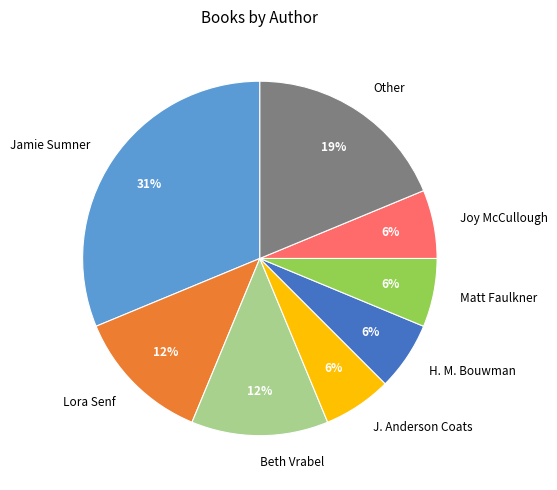

What percentage is the H. M. Bouwman slice, to the nearest percent?

6%